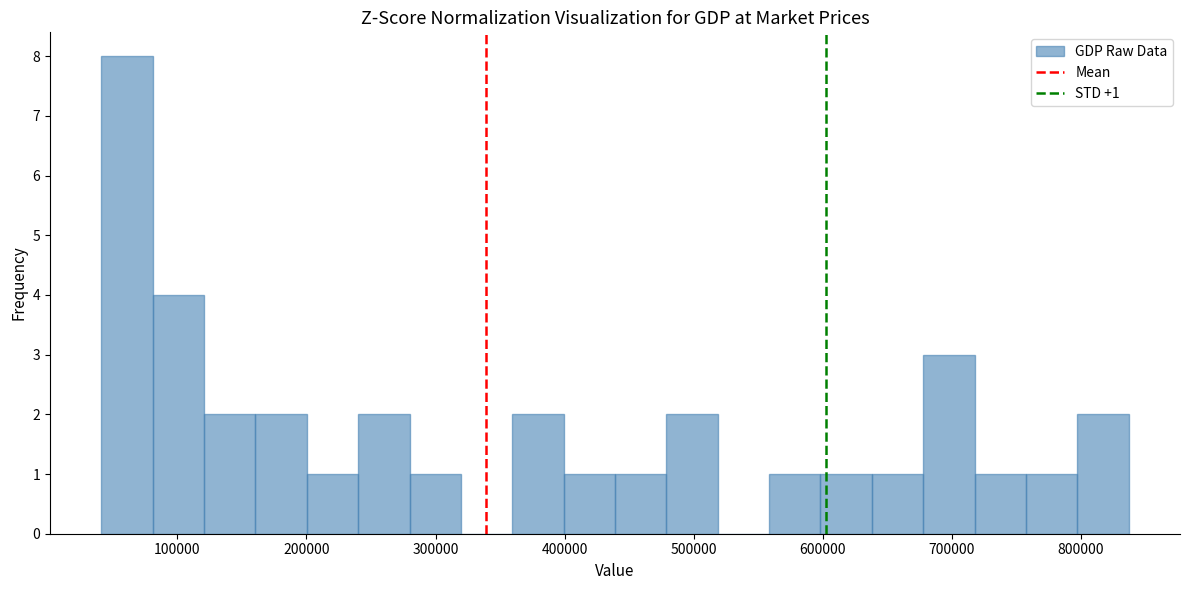

Read against the x-axis, roughly where is the centre of the tallest bar?

60000